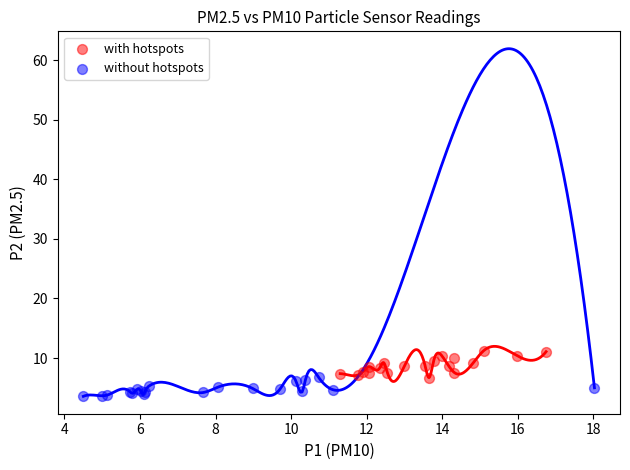

Which series reaches the minimum Y coordinate?

without hotspots